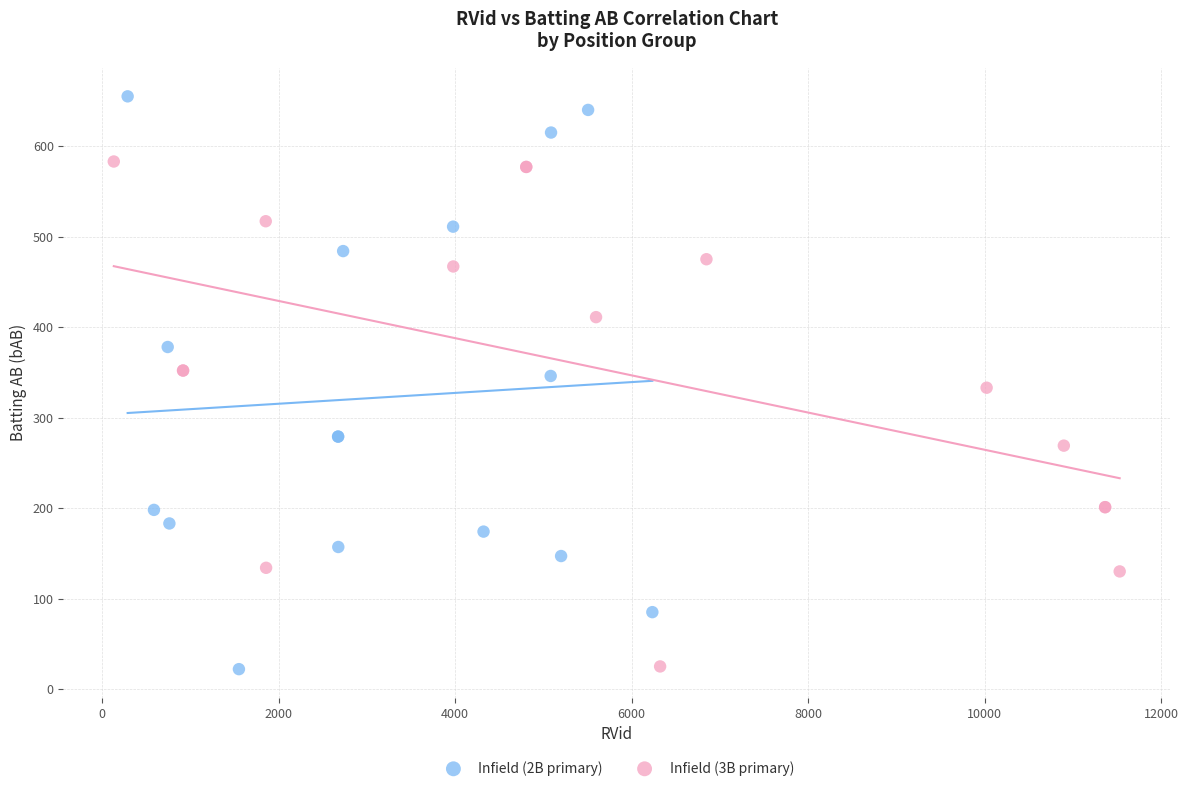

Which series contains the highest Y value?

Infield (2B primary)